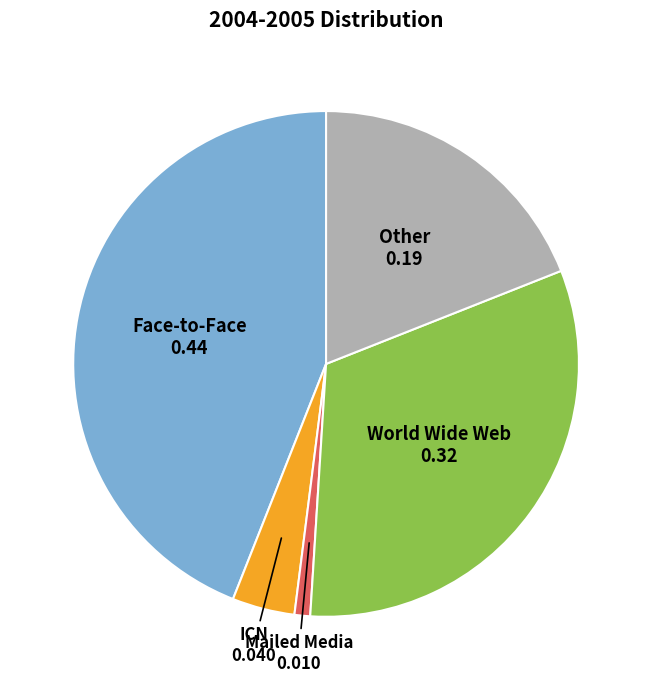

Does any single category account for the majority?

No